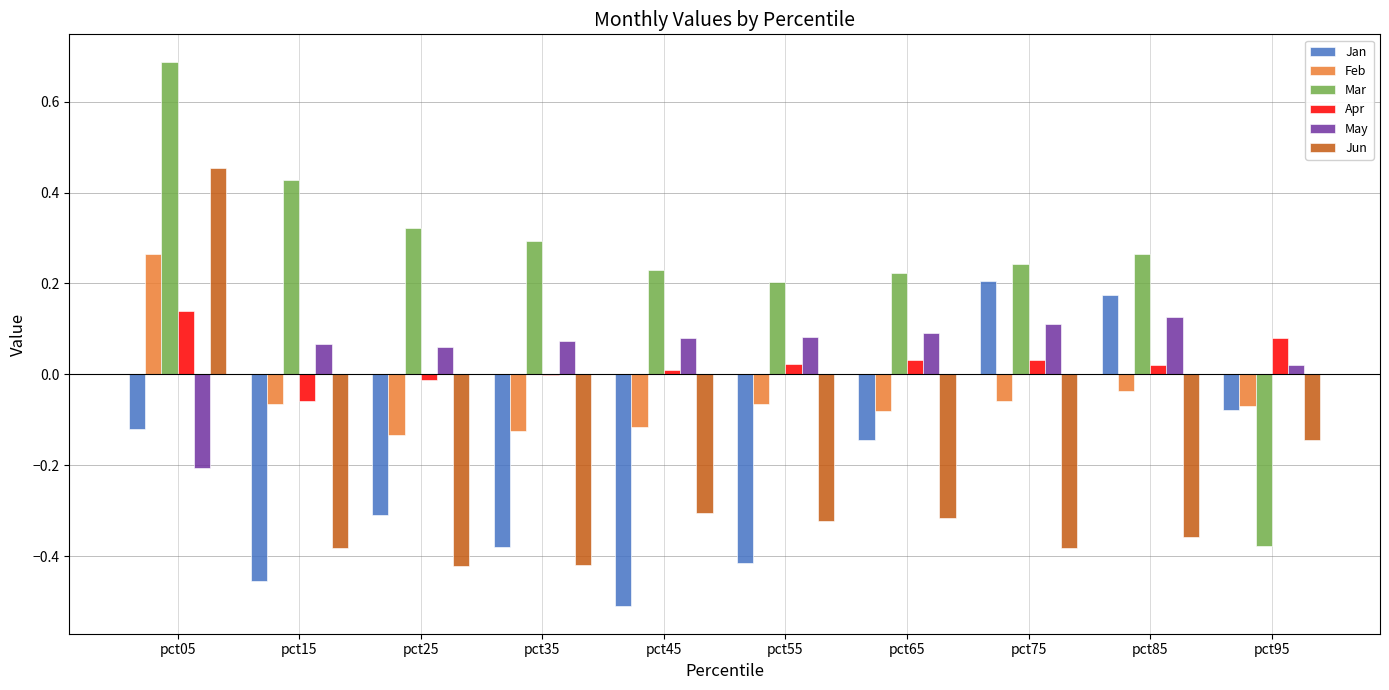

What is the sum of all Jan values?

-2.0